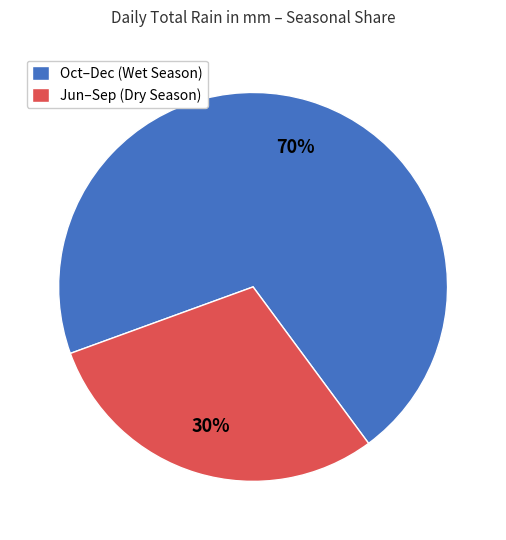

Is there any slice that represents more than half of the pie?

Yes